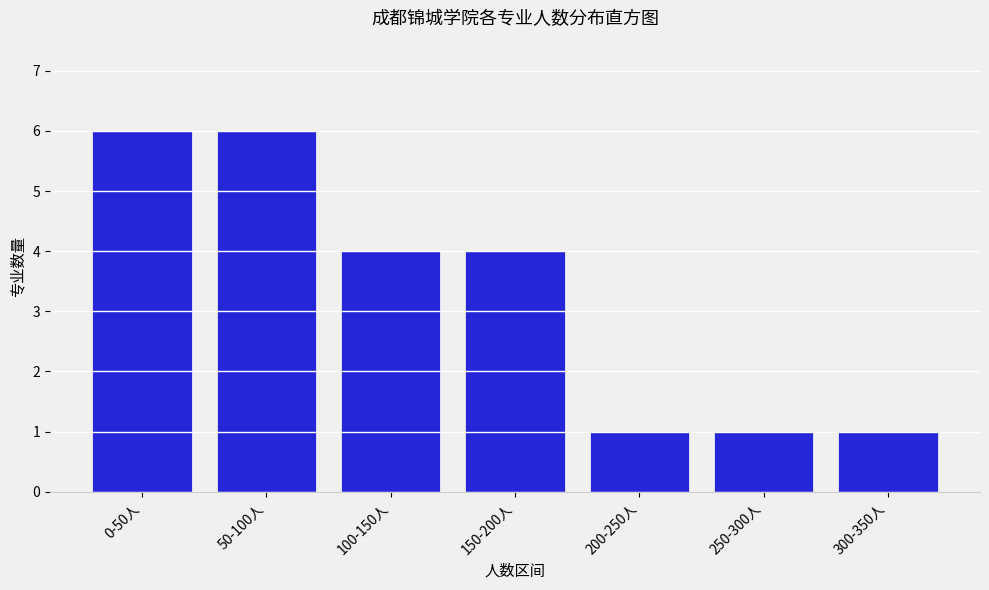

Reading left to right, list all the values displayed in this chart.

0-50人=6	50-100人=6	100-150人=4	150-200人=4	200-250人=1	250-300人=1	300-350人=1